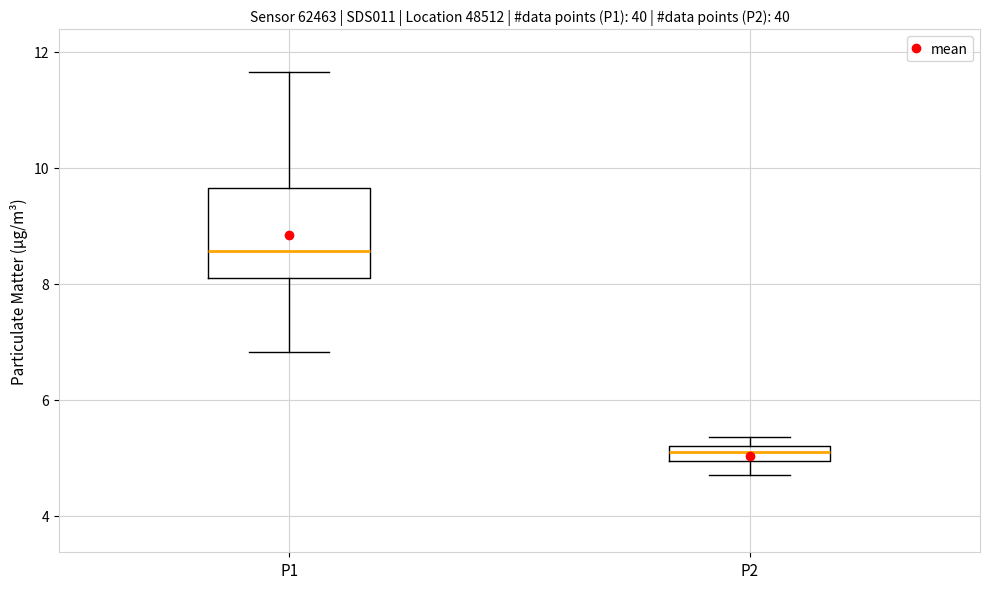

Which box has the lowest median line?

P2